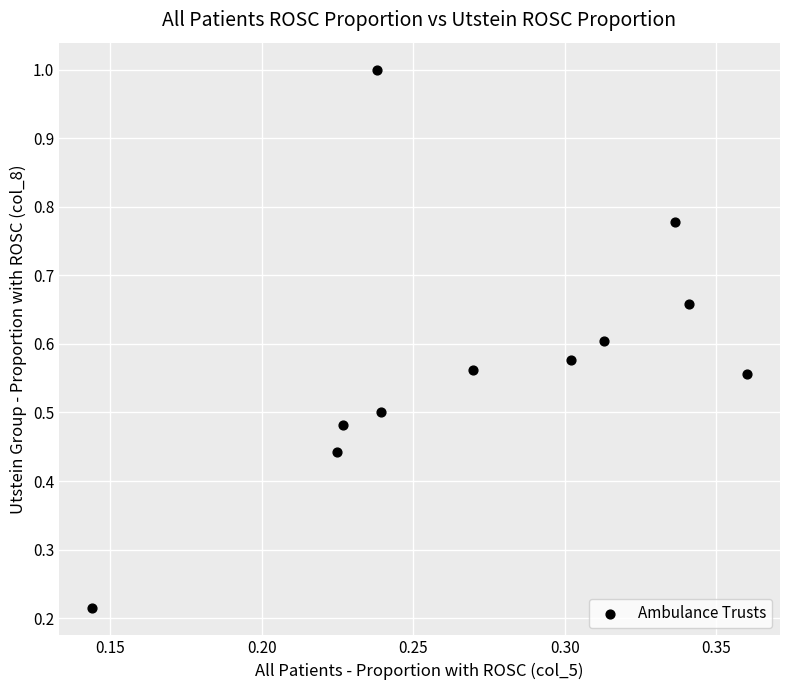

What is the average X value?

0.3